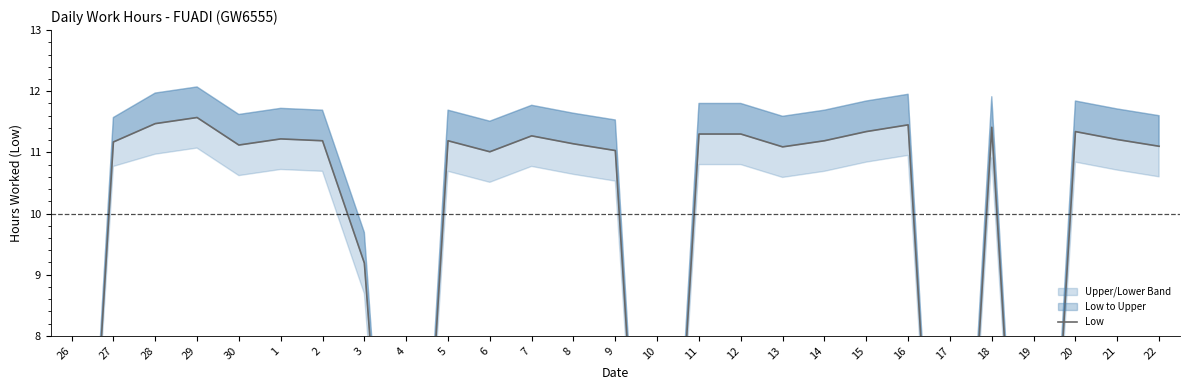

What is the ratio of the value at 20 to the value at 30?

1.0